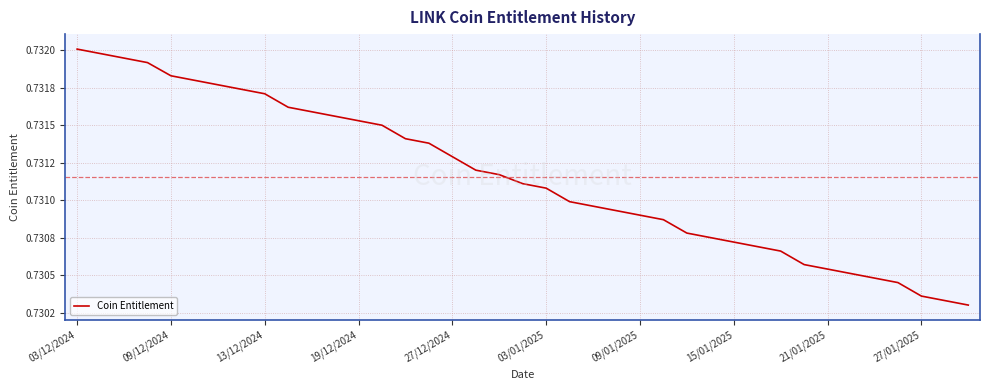

Does the chart have visible grid lines?

Yes